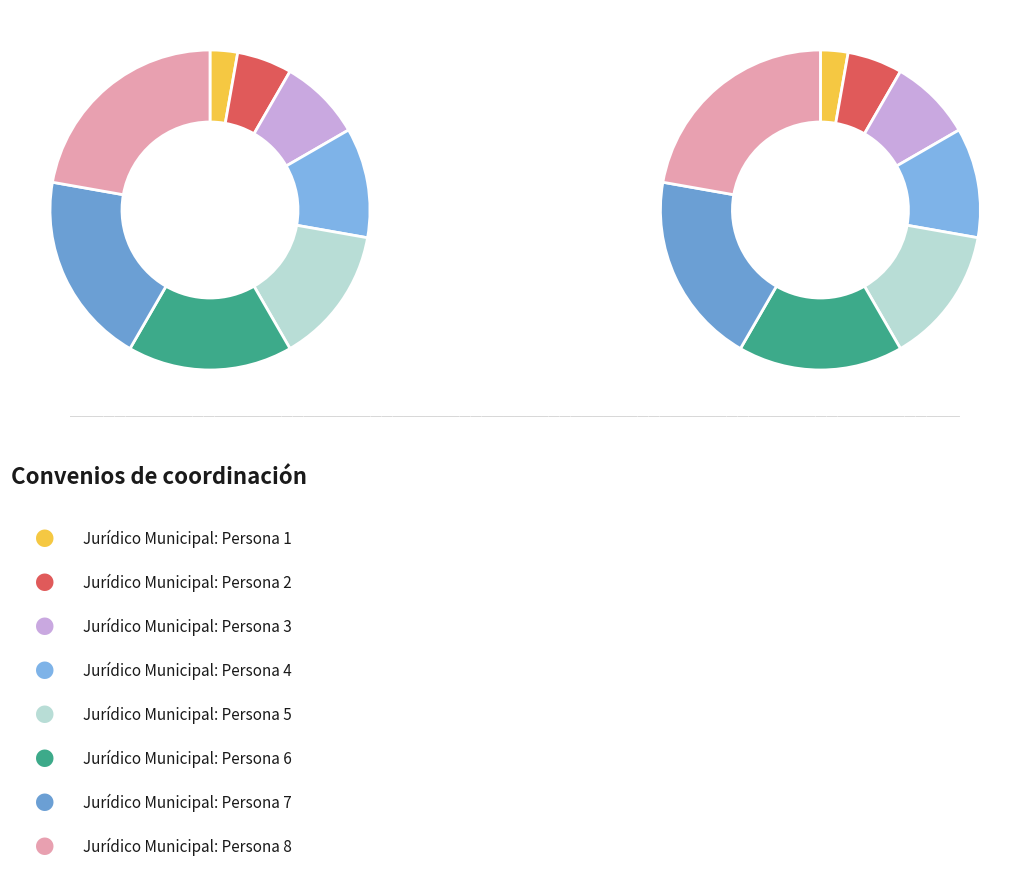

How many slices are in this pie chart?

8